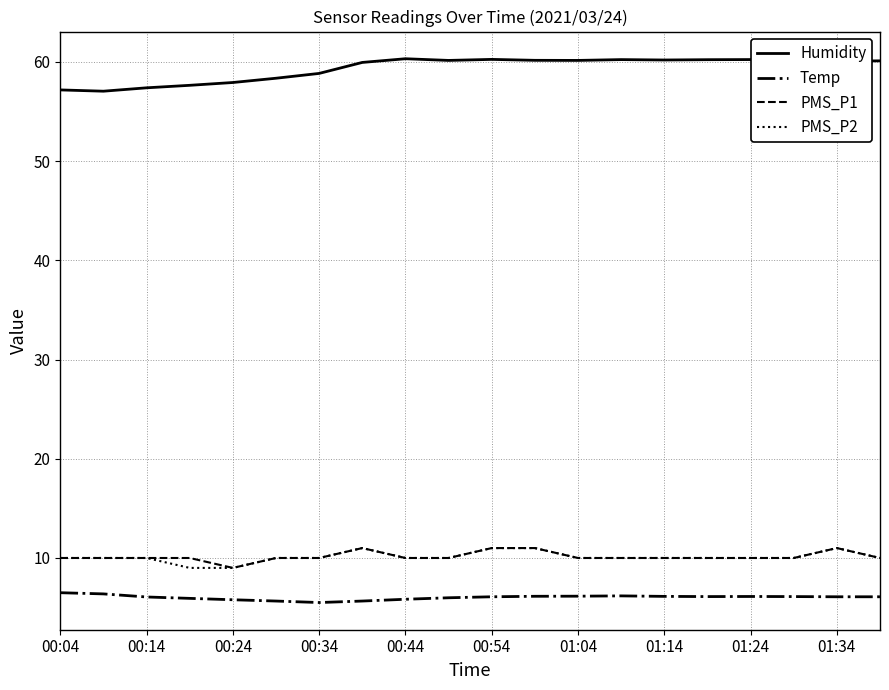

What is the lowest value of the PMS_P2 series?

9.0